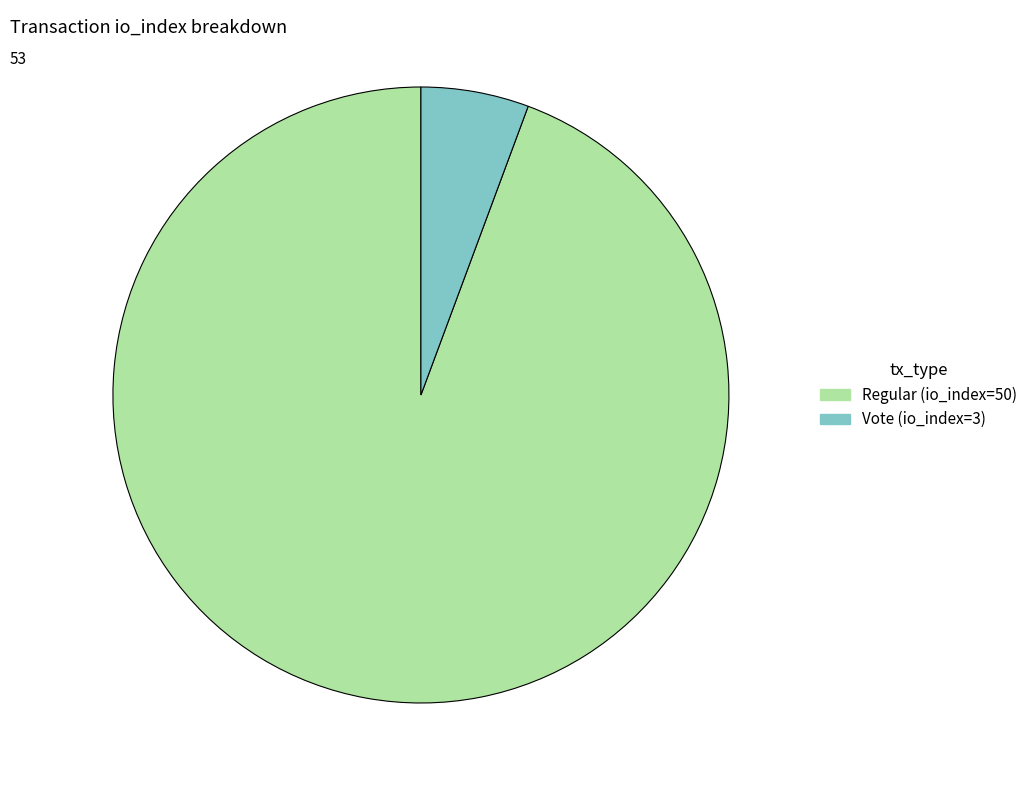

Do Regular (io_index=50) and Vote (io_index=3) together represent more than half of the pie?

Yes